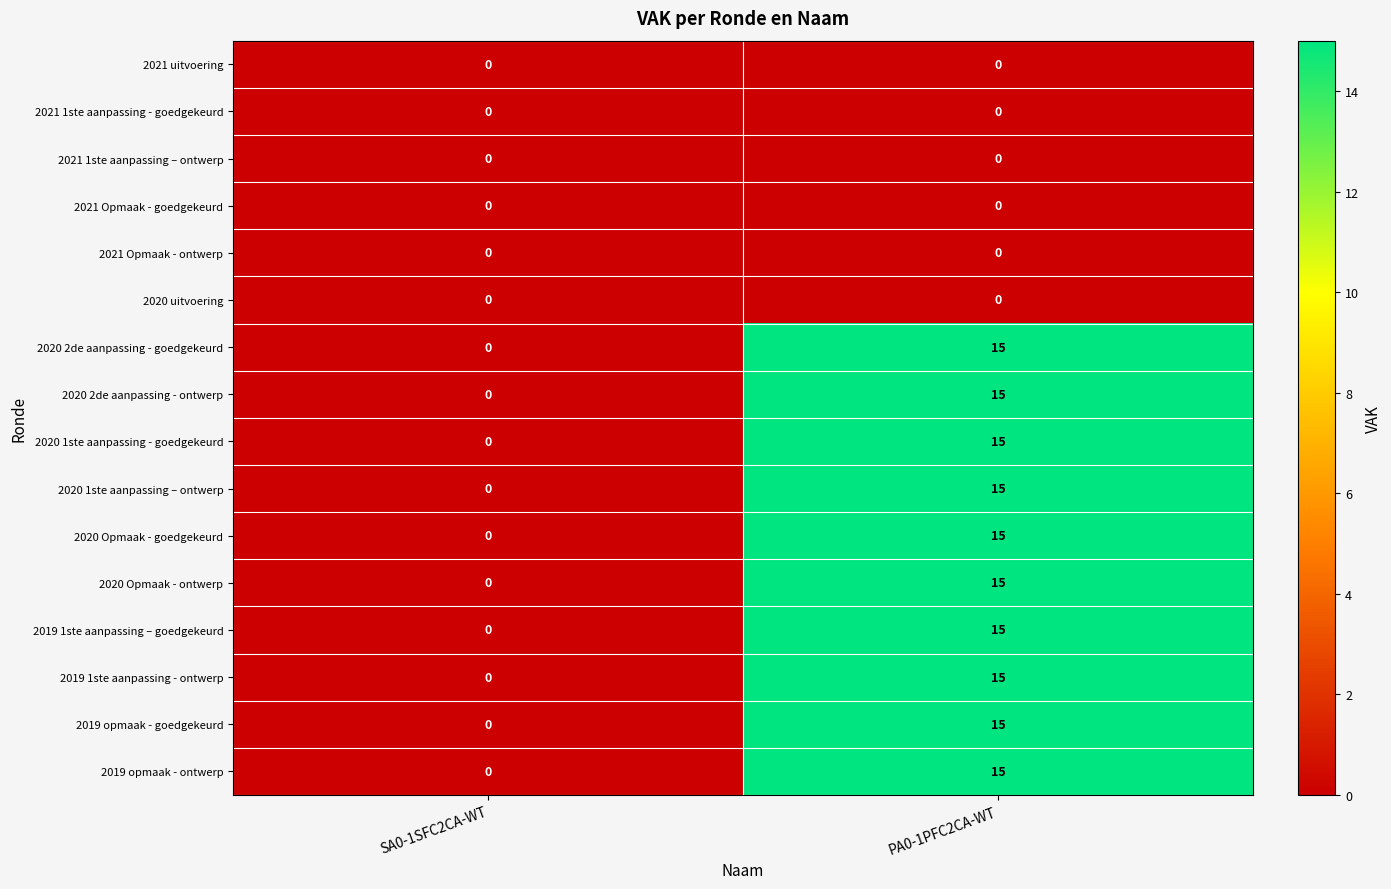

What is the sum of all 2019 opmaak - goedgekeurd values?

15